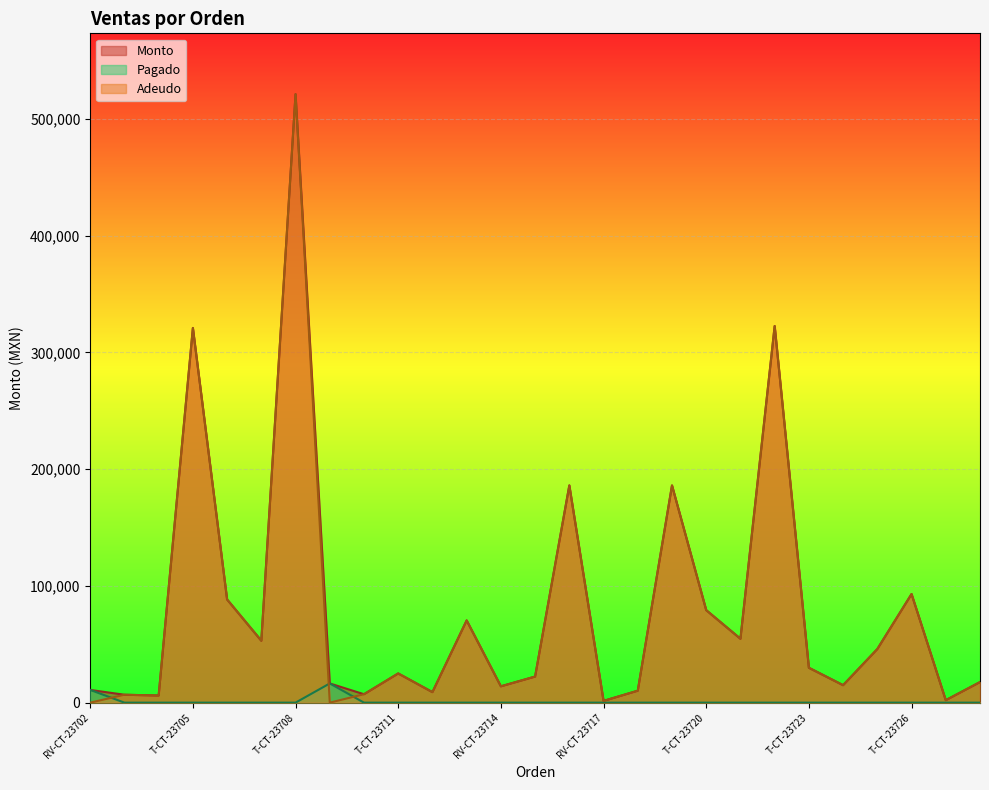

The Monto series shows 7200.0 at T-CT-23710. True or false?

True